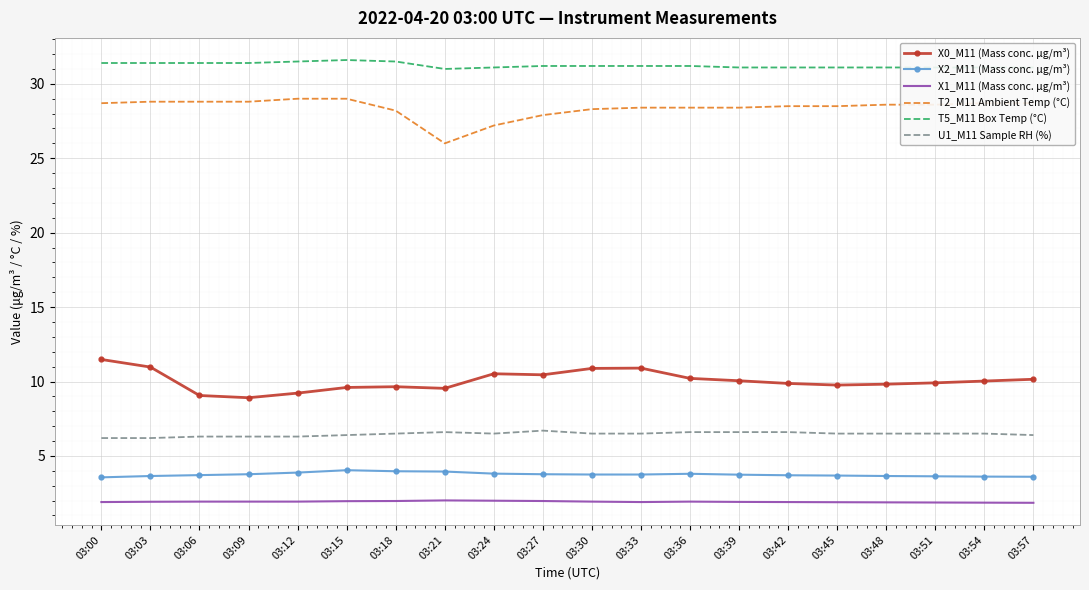

What is the difference between the highest and lowest values at 03:00?

29.5